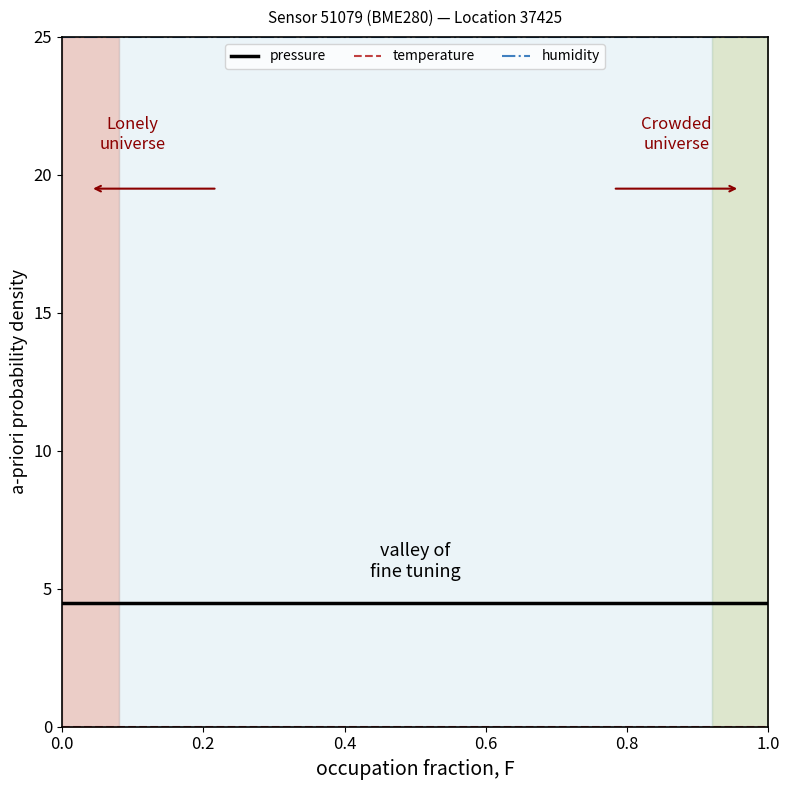

What is the maximum value shown in the chart?

25.0